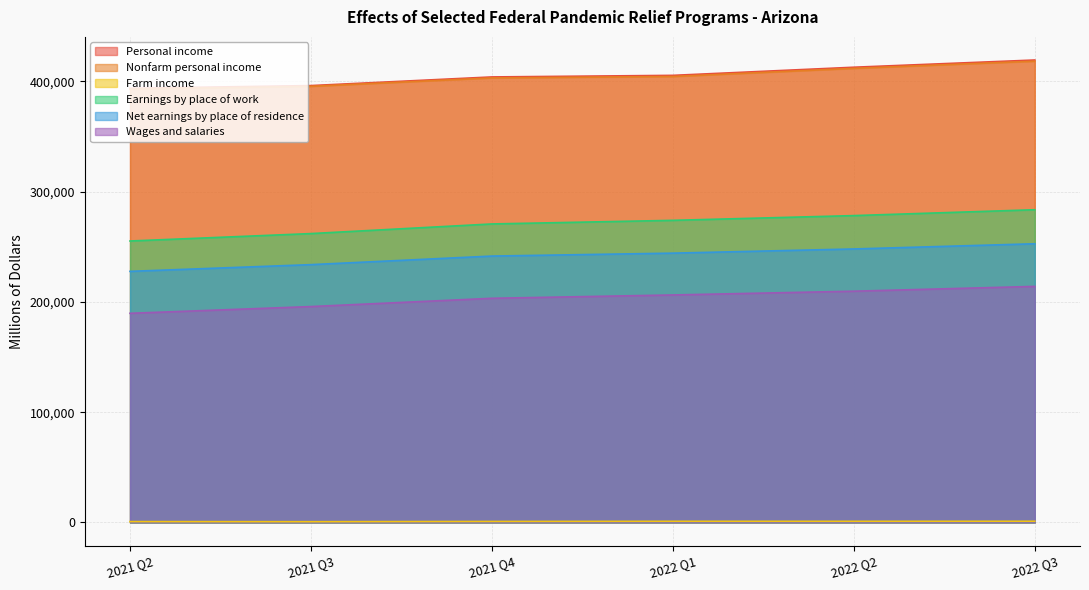

Is the value of Nonfarm personal income at 2021 Q4 greater than the value of Personal income at 2022 Q3?

No